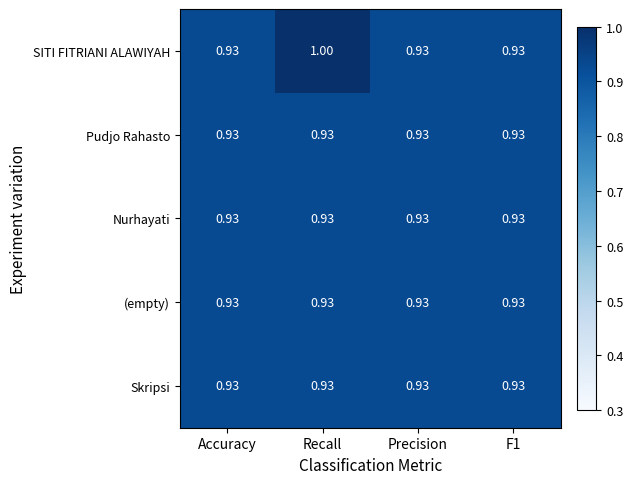

Which series has the largest range (max minus min)?

SITI FITRIANI ALAWIYAH